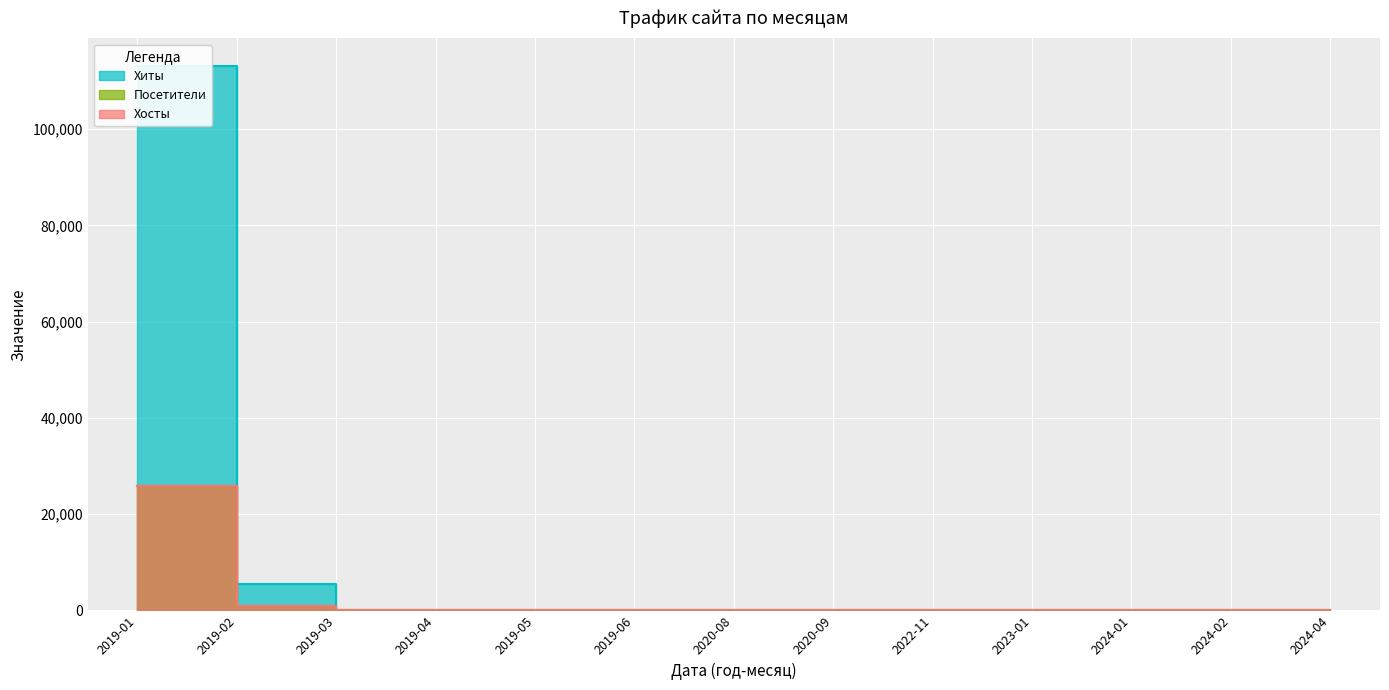

Reading left to right, extract all data points from this chart.

Хиты: 2019-01=113192	2019-02=5495	2019-03=1	2019-04=6	2019-05=2	2019-06=0	2020-08=6	2020-09=3	2022-11=4	2023-01=2	2024-01=1	2024-02=5	2024-04=1
Посетители: 2019-01=25876	2019-02=991	2019-03=1	2019-04=6	2019-05=2	2019-06=0	2020-08=3	2020-09=3	2022-11=4	2023-01=2	2024-01=1	2024-02=5	2024-04=1
Хосты: 2019-01=25871	2019-02=990	2019-03=1	2019-04=6	2019-05=2	2019-06=0	2020-08=3	2020-09=3	2022-11=4	2023-01=2	2024-01=1	2024-02=5	2024-04=1